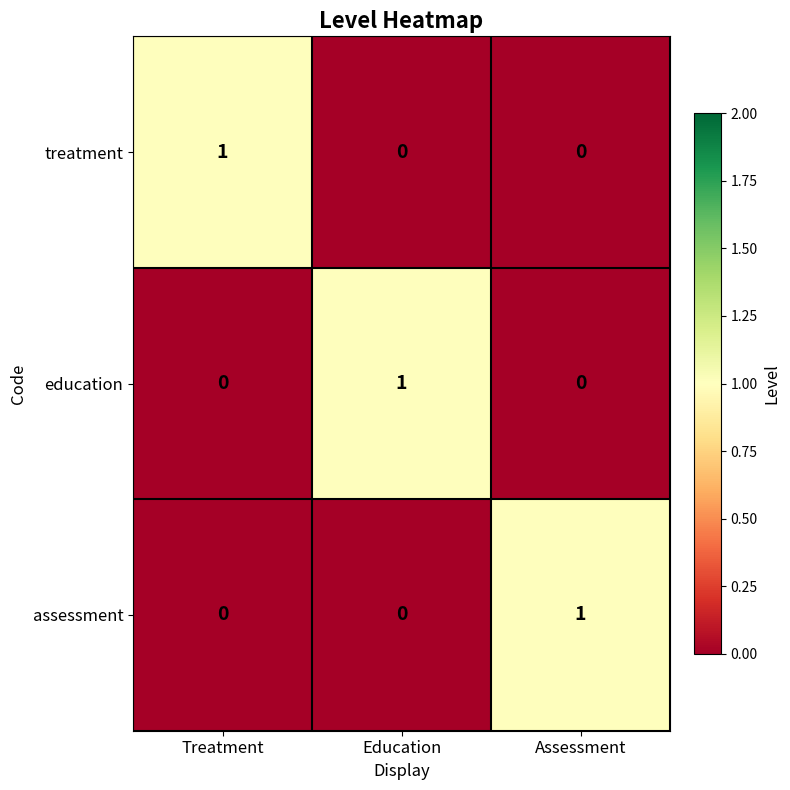

What is the total value across all series at Treatment?

1